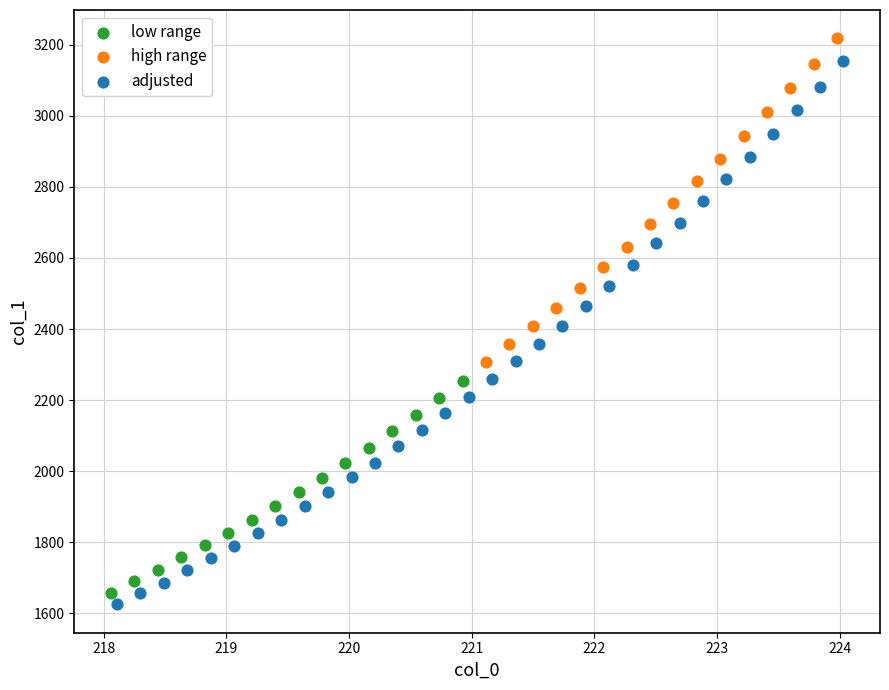

Which series has the widest spread of Y values?

adjusted